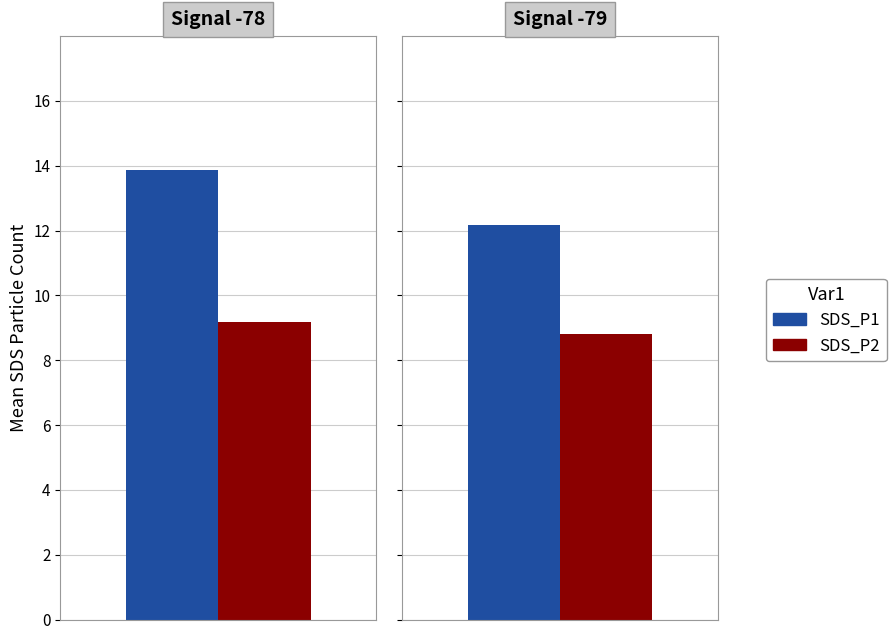

Between 2 and 10, which series saw the biggest shift?

SDS_P2